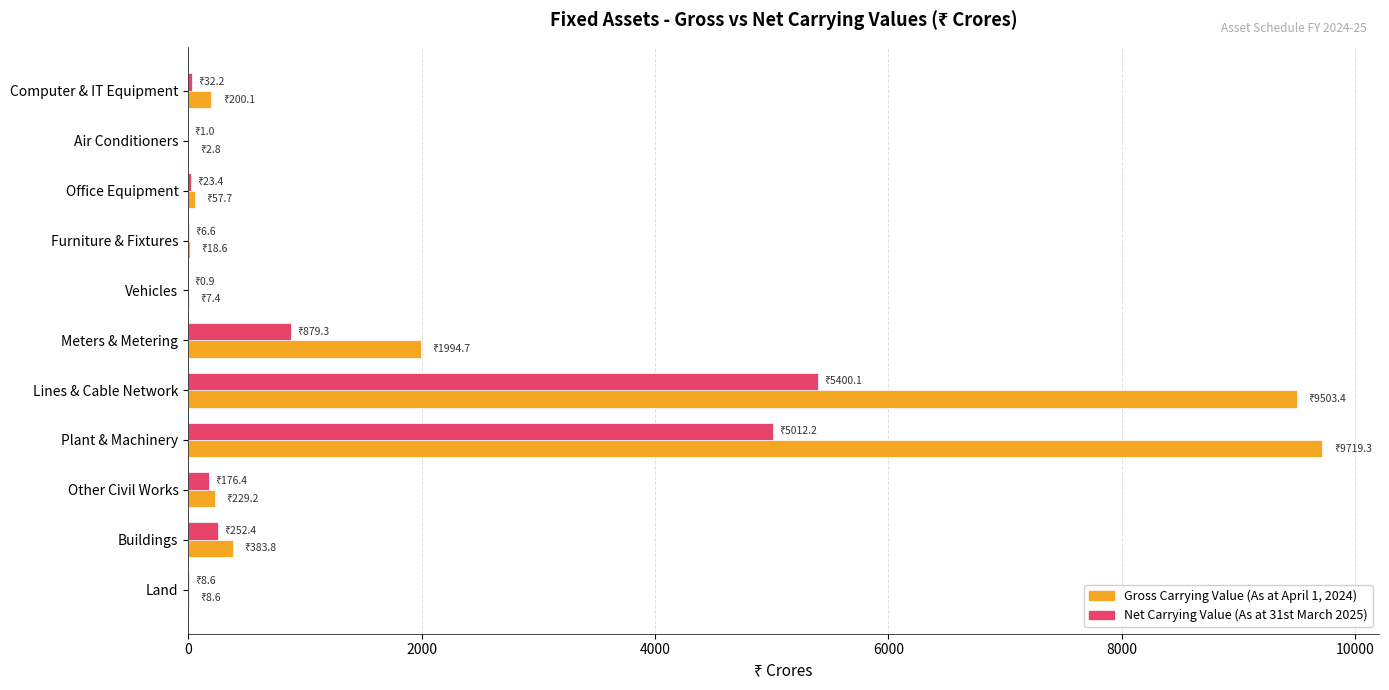

The Net Carrying Value (As at 31st March 2025) series shows 252.4 at Buildings. True or false?

True